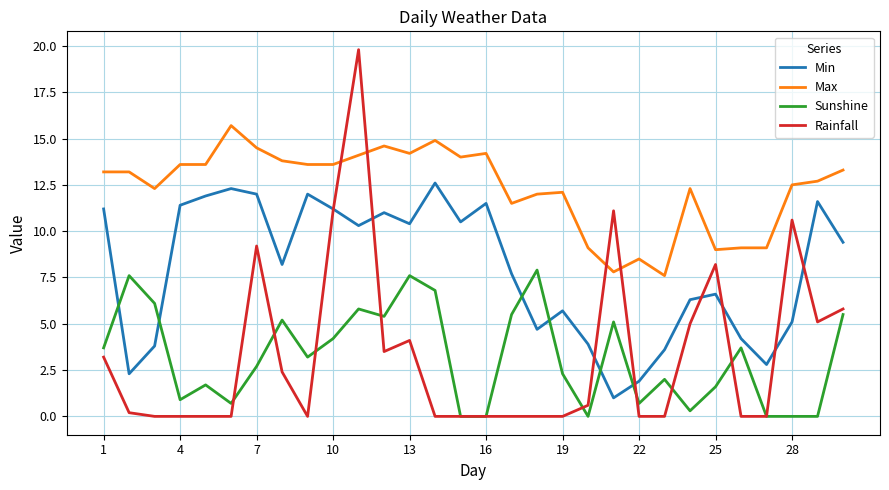

At how many categories does at least one series exceed 6?

30